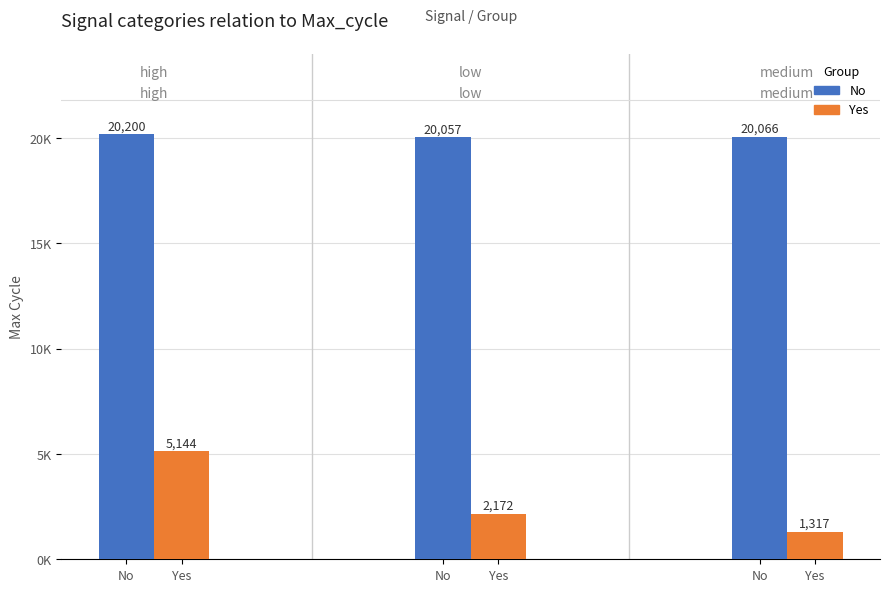

What are all the series names shown in the legend?

No, Yes